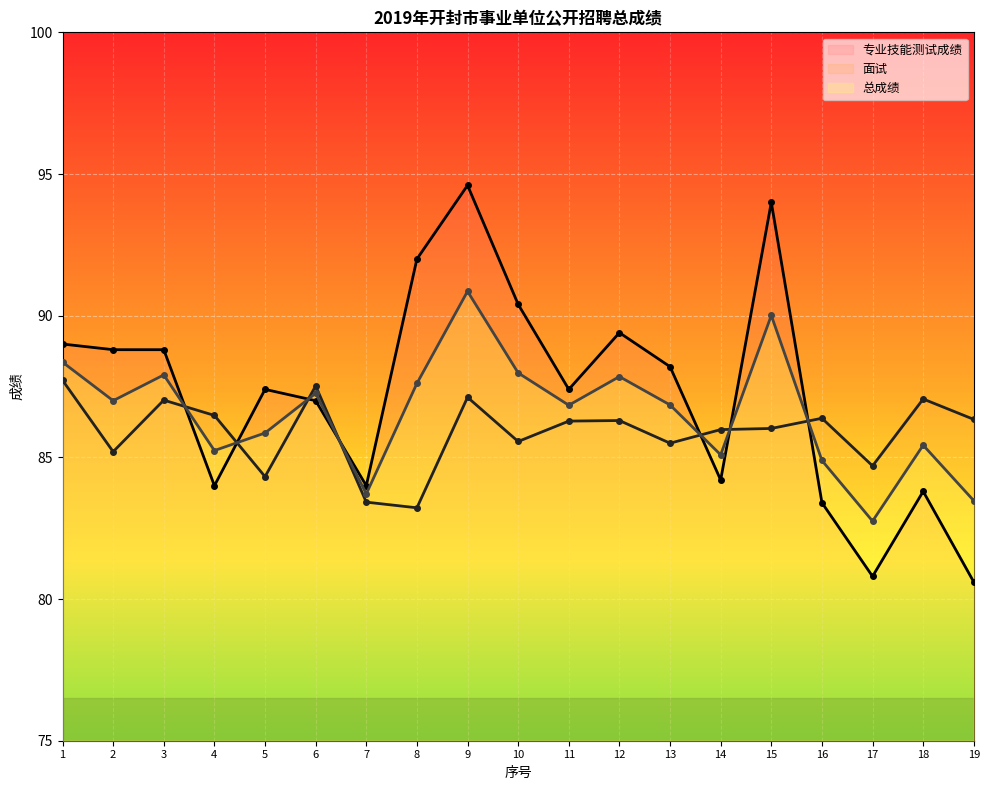

Is this an area chart (filled region under the line)?

No